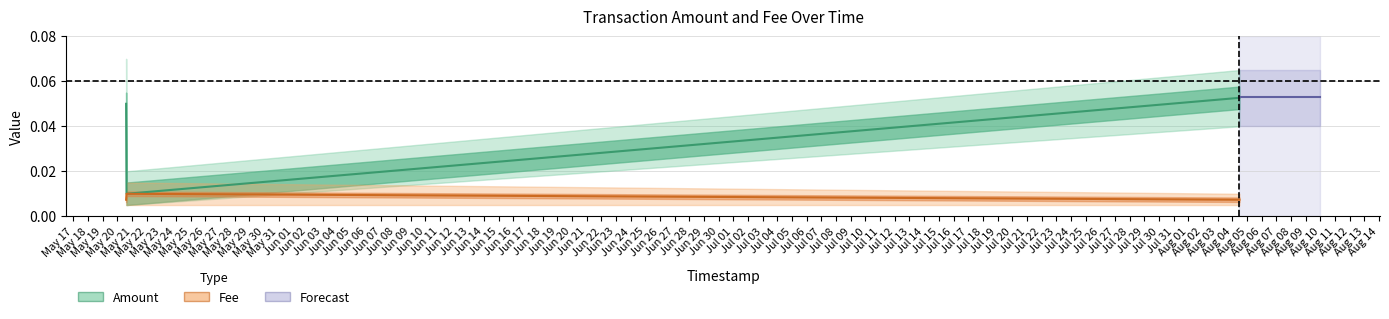

At which label is Amount closest to 0?

2019-05-20 15:08:47